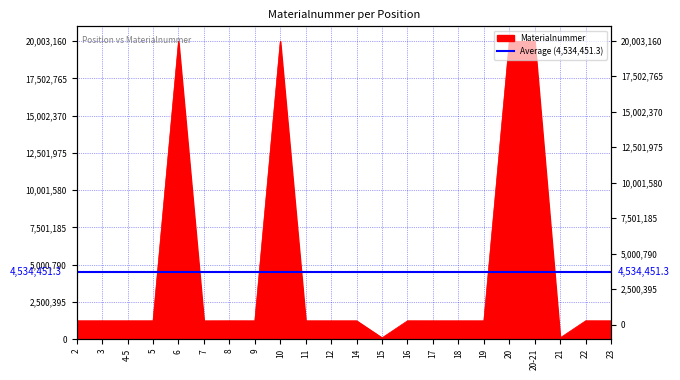

At which category does the data reach its first local valley?

5